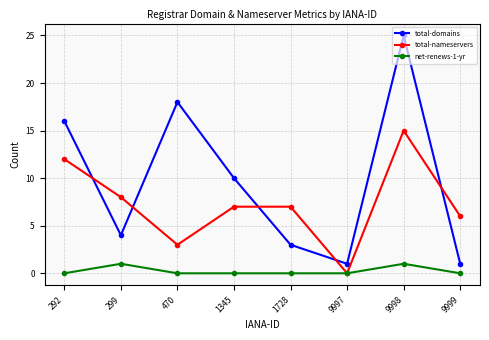

Rank the series by their average value, from lowest to highest.

net-renews-1-yr, total-nameservers, total-domains